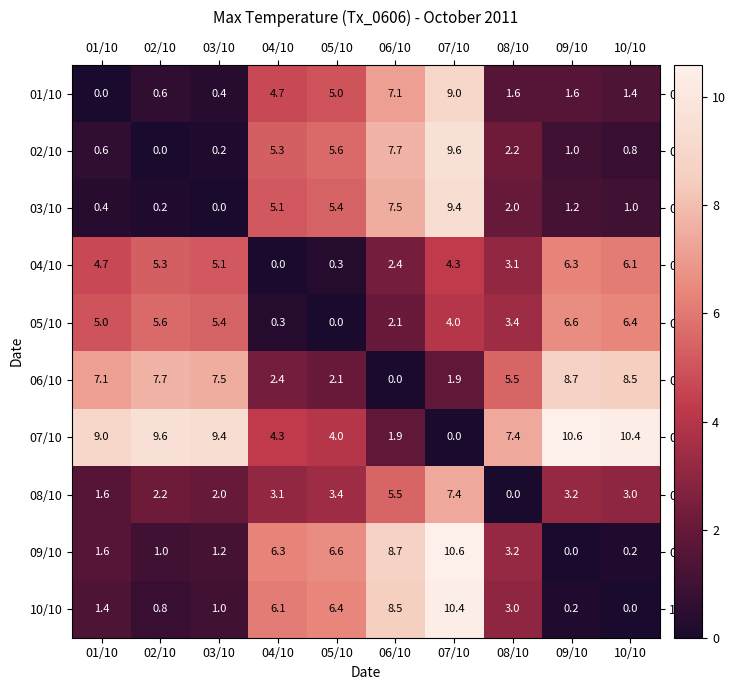

What is the difference between the maximum and minimum values in the 08/10 series?

7.4